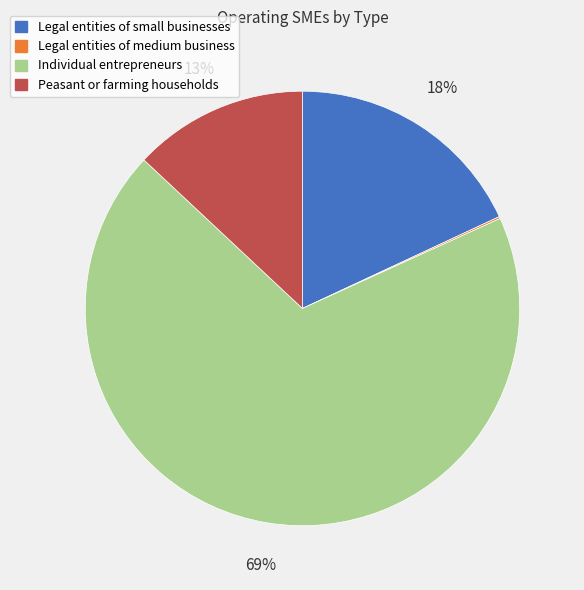

Which category has the biggest portion of the pie?

Individual entrepreneurs